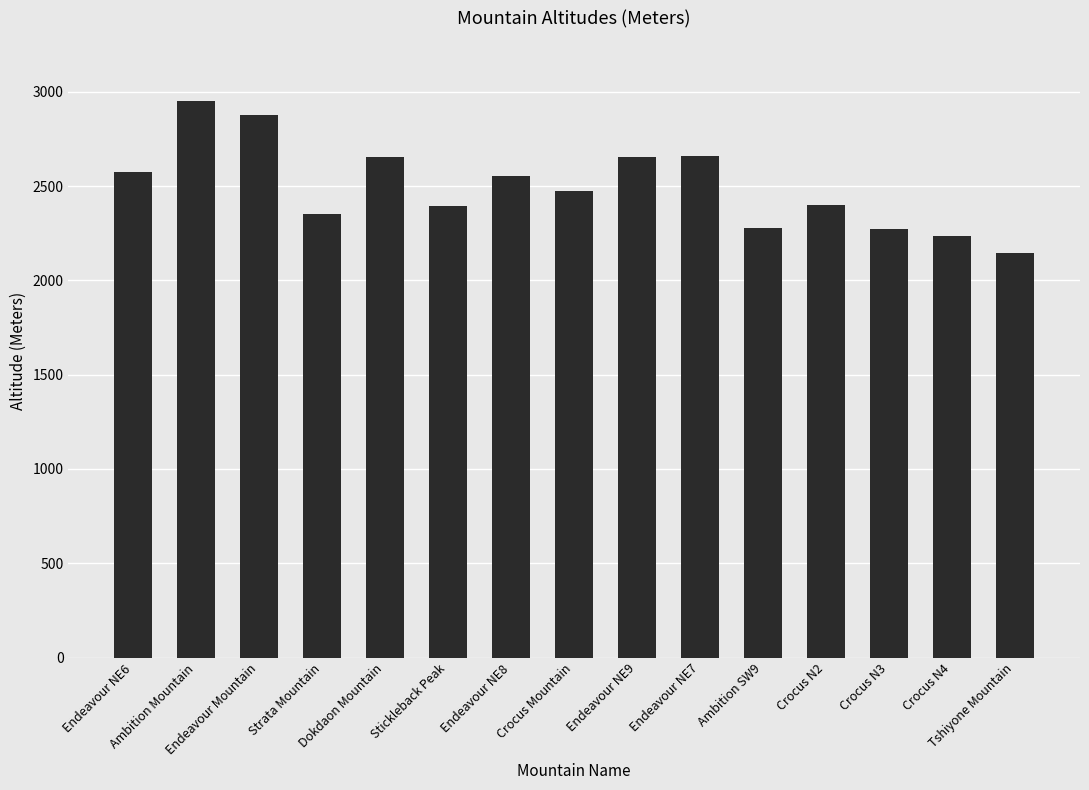

Is it true that the value at Stickleback Peak is 604?

False